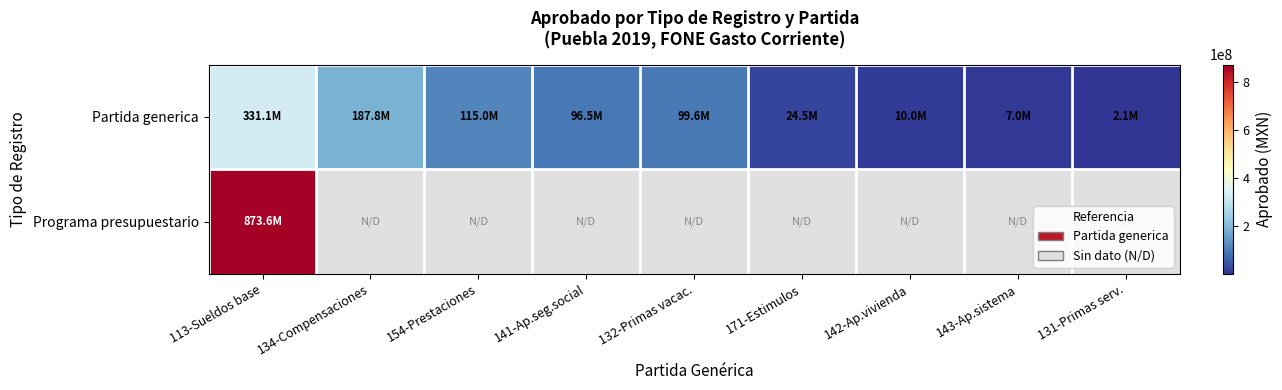

Which has a higher value, 154-Prestaciones or 142-Ap.vivienda?

154-Prestaciones